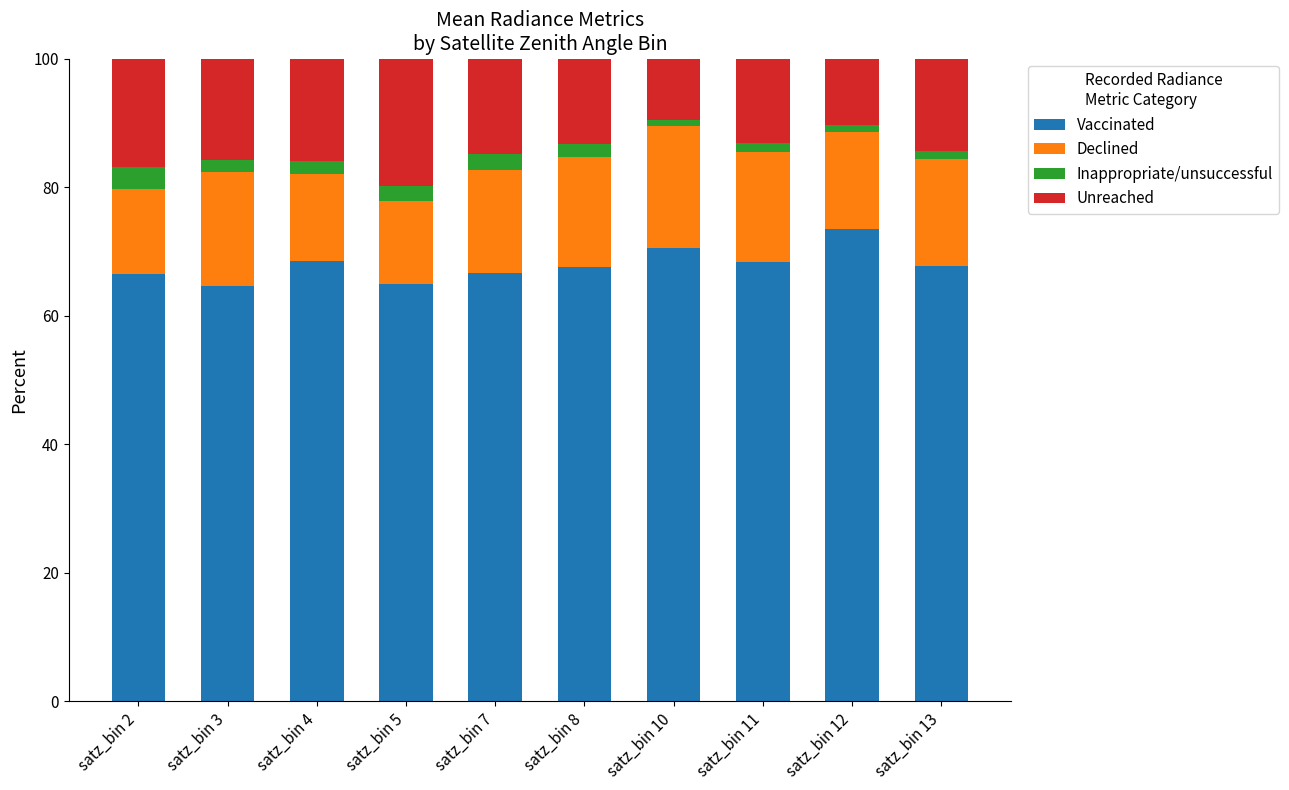

At which label does Vaccinated reach its peak?

satz_bin 12